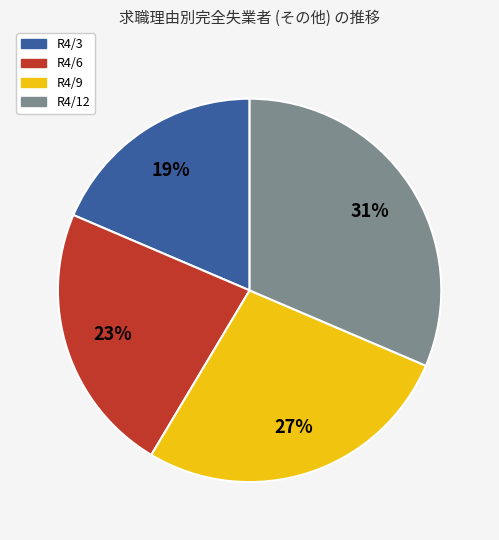

Is there any slice that represents more than half of the pie?

No